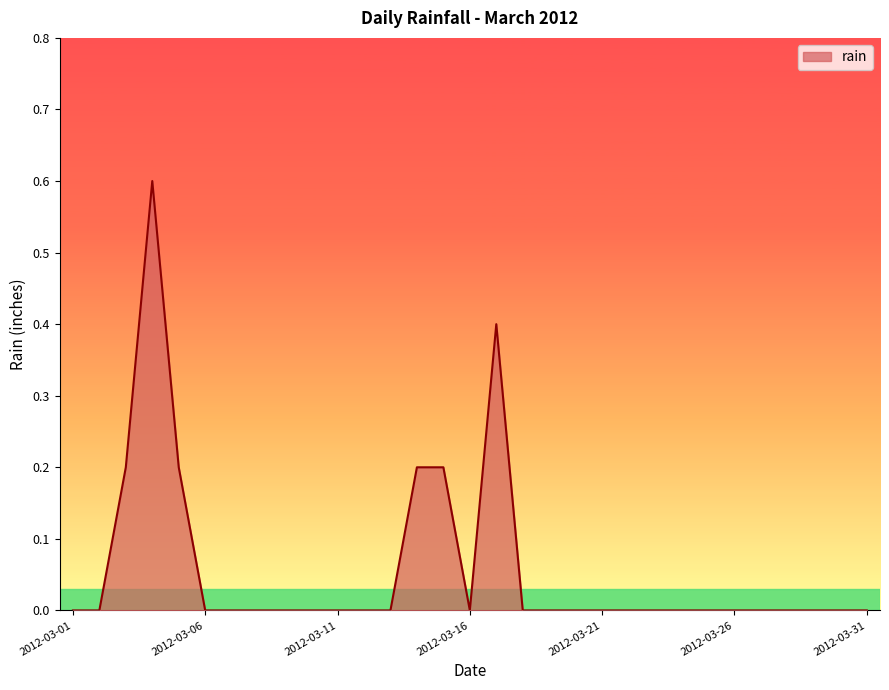

What is the difference between the maximum and minimum values?

0.6